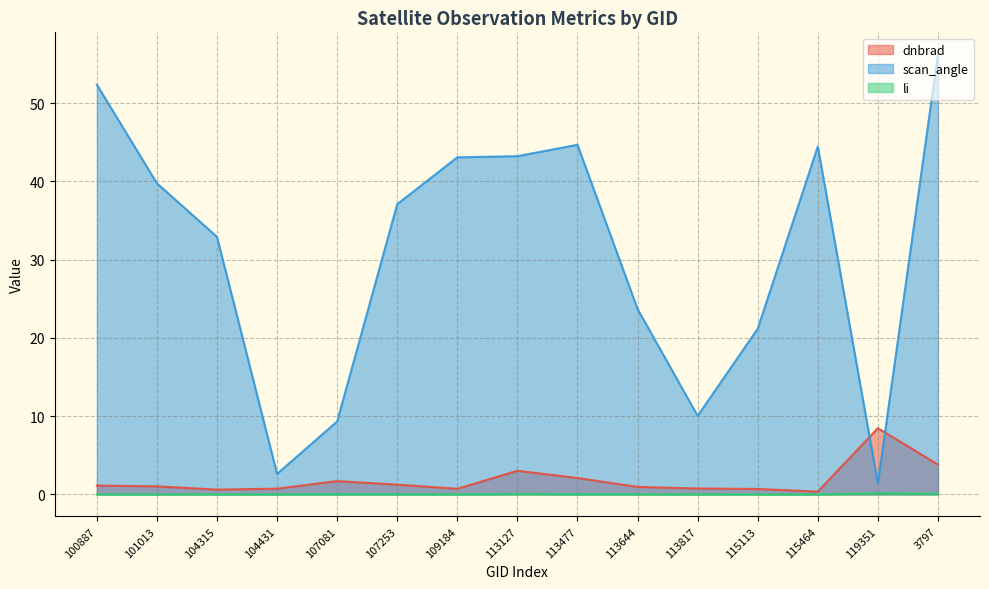

How many distinct data groups are displayed?

3